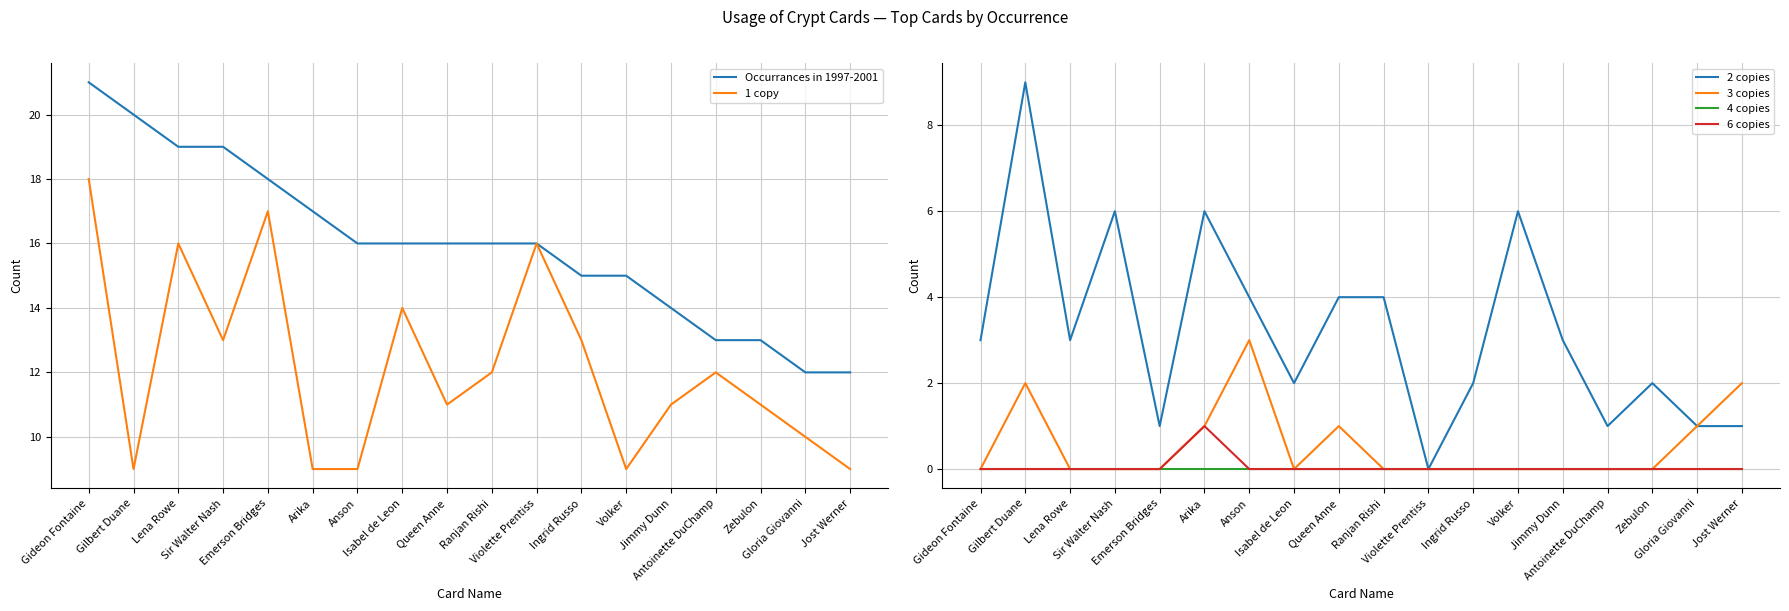

Is the value of 6 copies at Ingrid Russo greater than the value of 3 copies at Gilbert Duane?

No